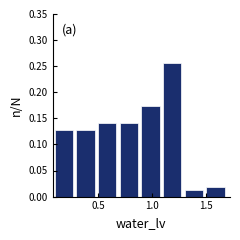

Reading left to right, transcribe this chart: for each bar, give the range it covers on the x-axis and its height. The values are not printed on the chart, so give them approximately, as read against the axis.

0.1 to 0.3: 0.130
0.3 to 0.5: 0.130
0.5 to 0.7: 0.140
0.7 to 0.9: 0.140
0.9 to 1.1: 0.175
1.1 to 1.3: 0.255
1.3 to 1.5: 0.015
1.5 to 1.7: 0.020